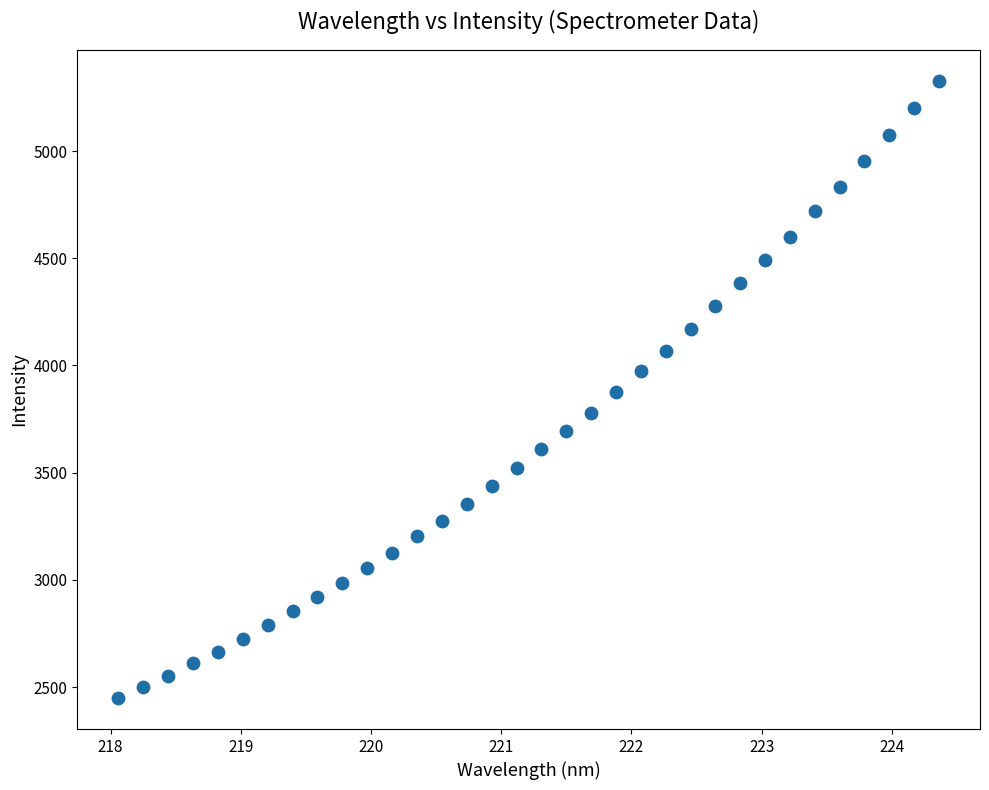

What is the range of X values (max minus min)?

6.3